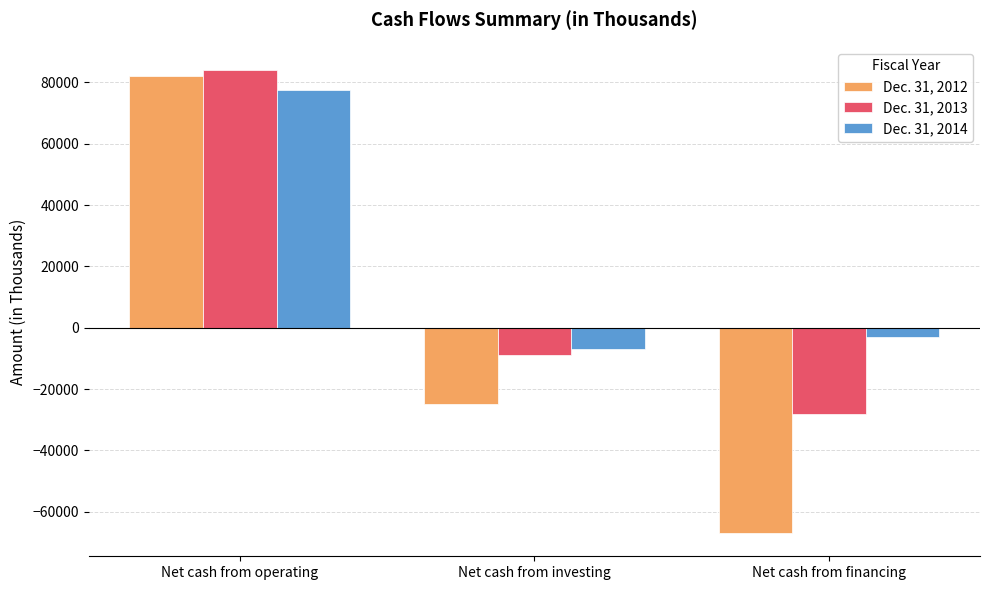

Rank the series by their maximum value, from lowest to highest.

Dec. 31, 2014, Dec. 31, 2012, Dec. 31, 2013